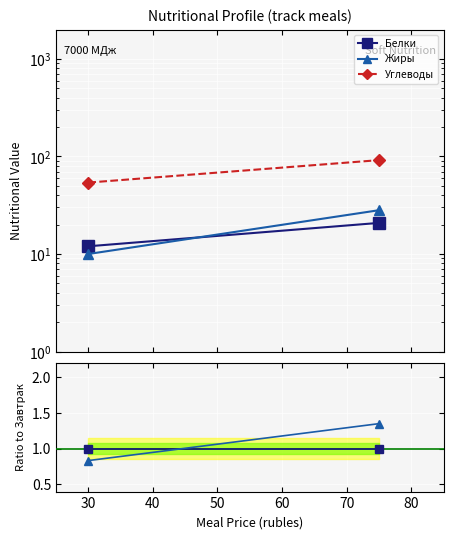

Rank the series by their maximum value, from highest to lowest.

Углеводы, Жиры, Белки